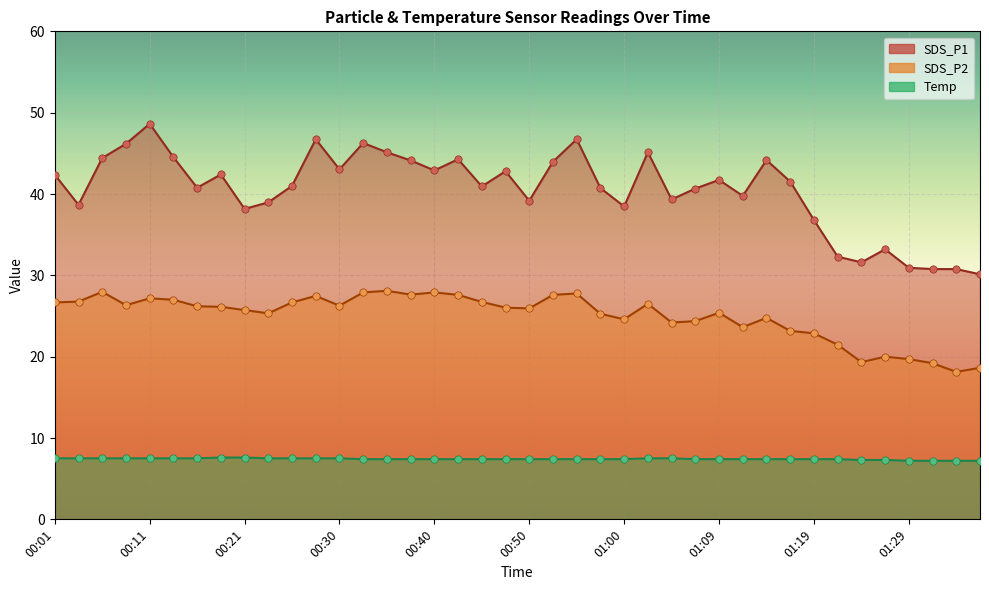

What is the total value across all series at 00:11?

83.3